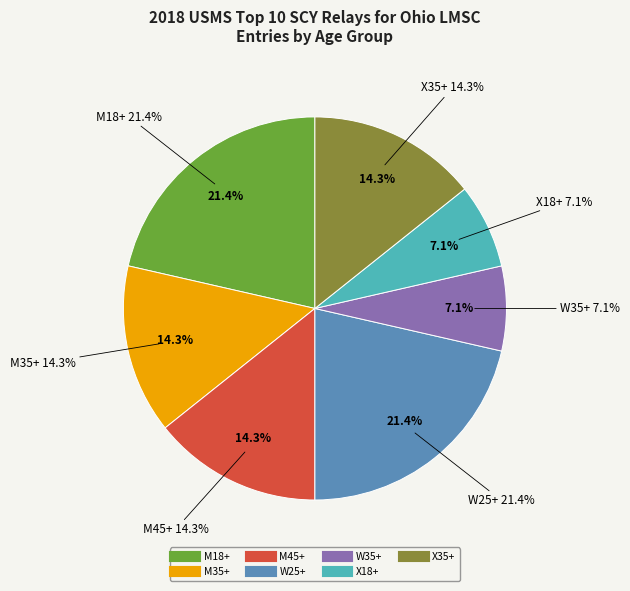

To the nearest percent, what percentage of the pie is X18+?

7%